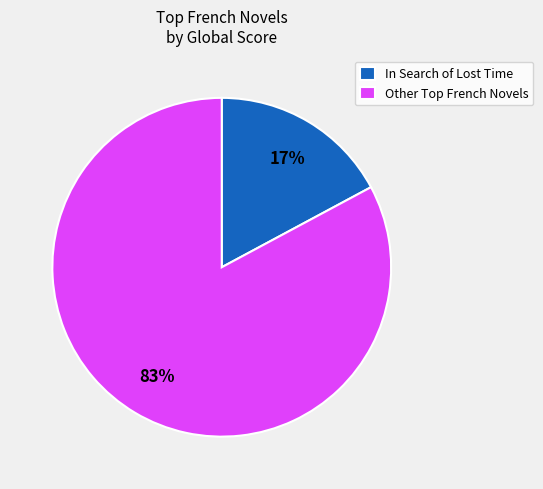

What is the largest slice in the pie chart?

Other Top French Novels